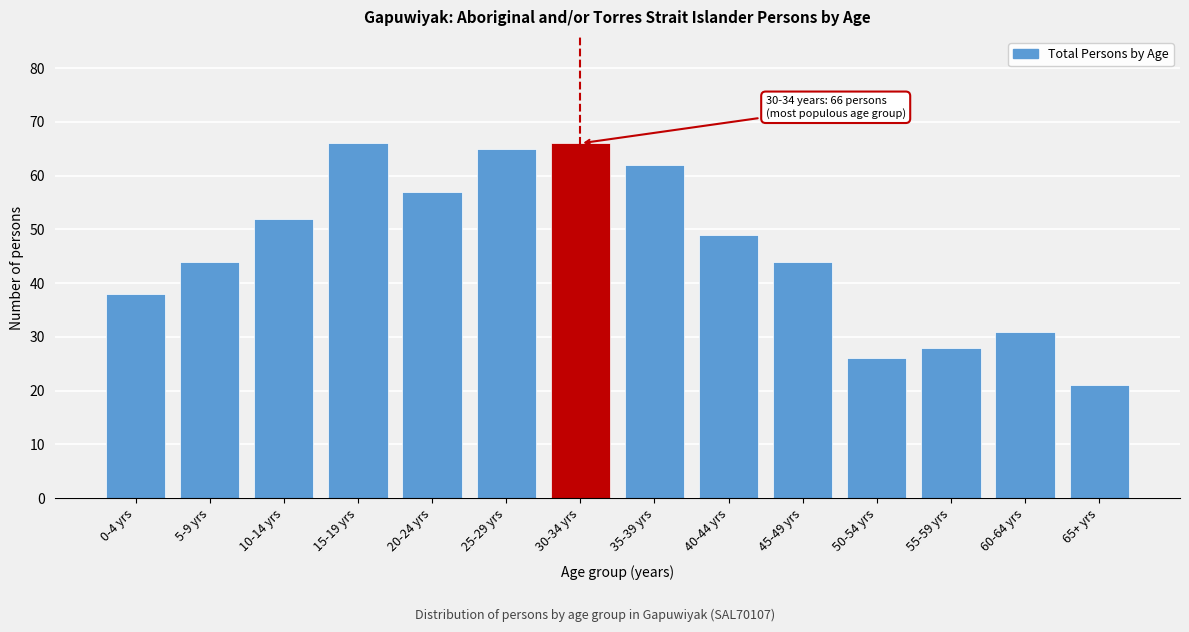

Reading left to right, transcribe all the data shown in this chart.

38	44	52	66	57	65	66	62	49	44	26	28	31	21